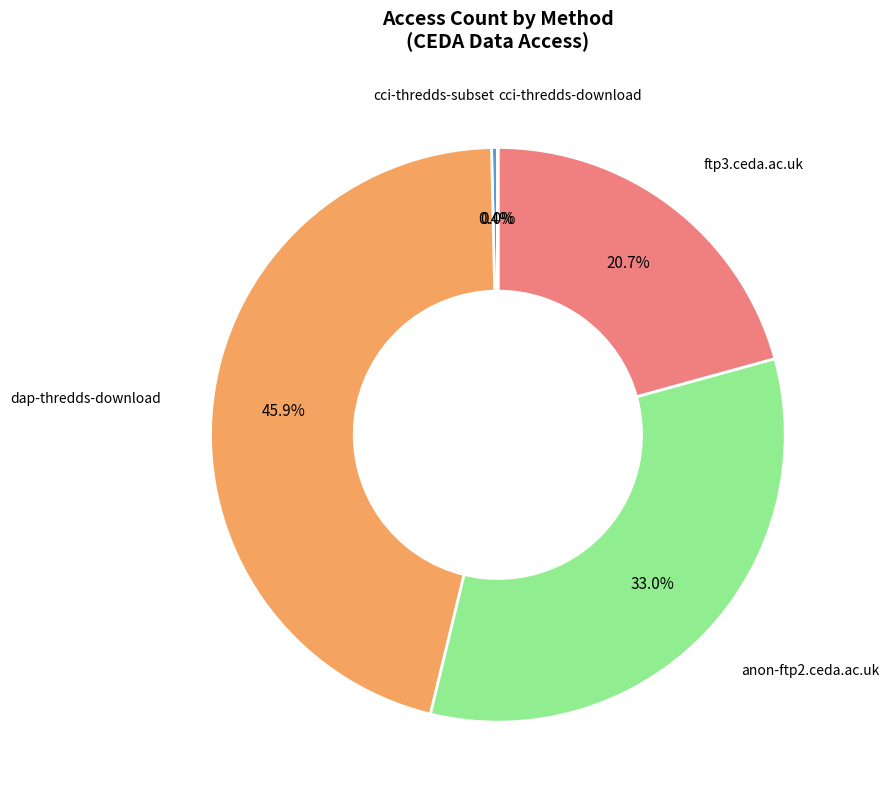

Is there a majority slice in this chart?

No